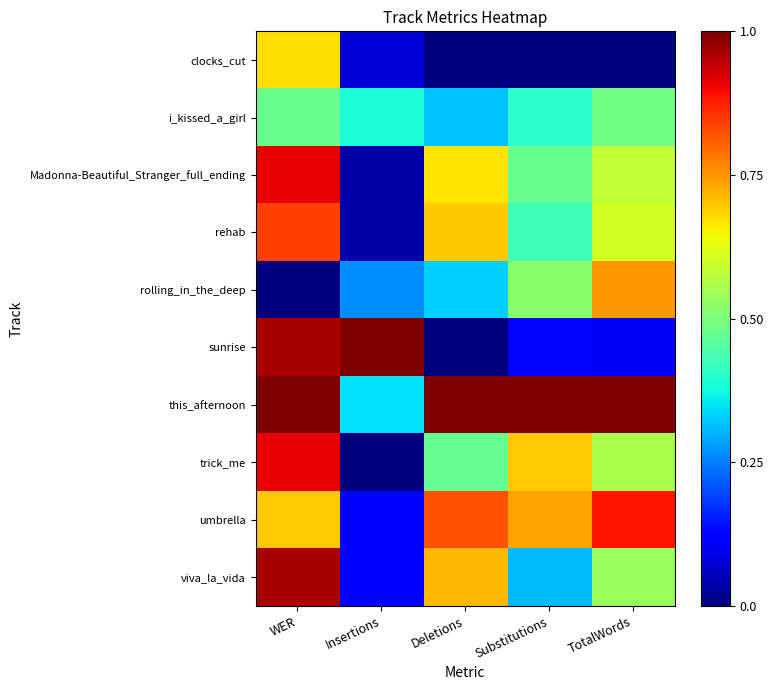

Reading left to right, extract all data points from this chart.

clocks_cut: WER=0.7	Insertions=0.1	Deletions=0.0	Substitutions=0.0	TotalWords=0.0
i_kissed_a_girl: WER=0.5	Insertions=0.4	Deletions=0.3	Substitutions=0.4	TotalWords=0.5
Madonna-Beautiful_Stranger_full_ending: WER=0.9	Insertions=0.0	Deletions=0.7	Substitutions=0.5	TotalWords=0.6
rehab: WER=0.8	Insertions=0.0	Deletions=0.7	Substitutions=0.4	TotalWords=0.6
rolling_in_the_deep: WER=0.0	Insertions=0.3	Deletions=0.3	Substitutions=0.5	TotalWords=0.7
sunrise: WER=1.0	Insertions=1.0	Deletions=0.0	Substitutions=0.1	TotalWords=0.1
this_afternoon: WER=1.0	Insertions=0.3	Deletions=1.0	Substitutions=1.0	TotalWords=1.0
trick_me: WER=0.9	Insertions=0.0	Deletions=0.5	Substitutions=0.7	TotalWords=0.6
umbrella: WER=0.7	Insertions=0.1	Deletions=0.8	Substitutions=0.7	TotalWords=0.9
viva_la_vida: WER=1.0	Insertions=0.1	Deletions=0.7	Substitutions=0.3	TotalWords=0.5